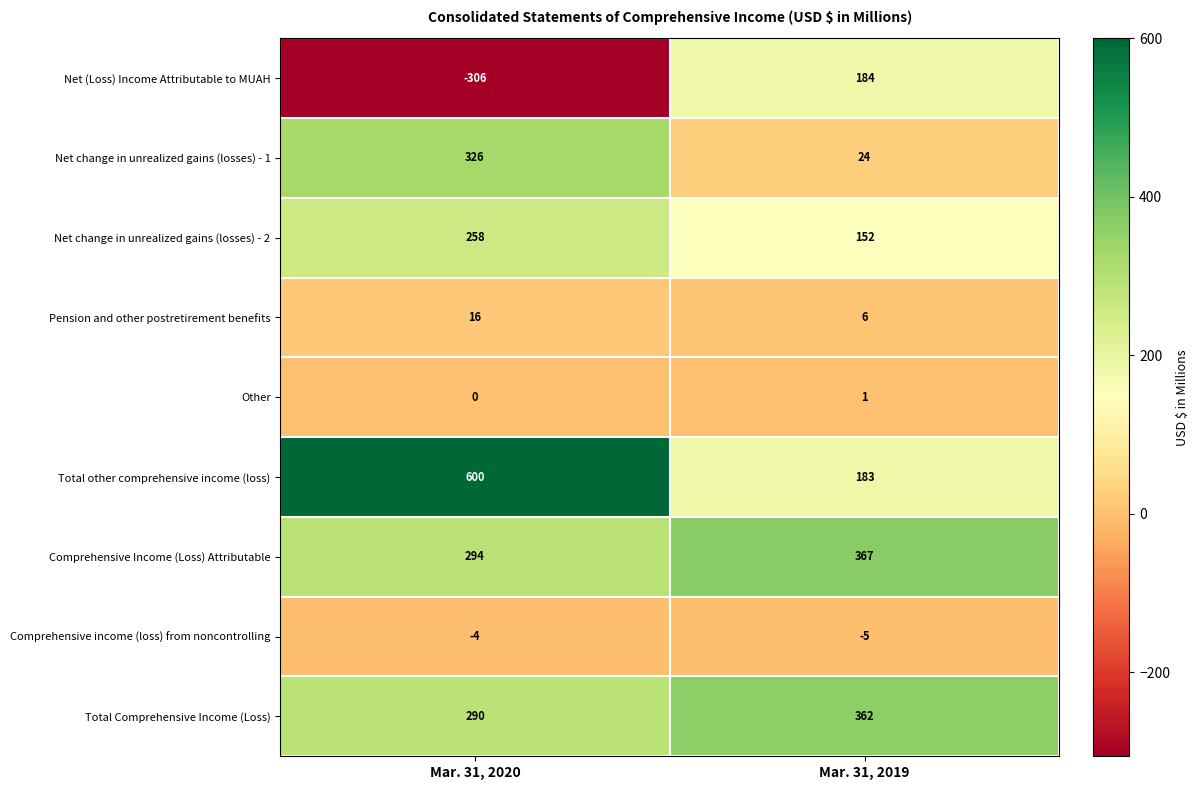

Which category has the highest value across all series?

Mar. 31, 2020